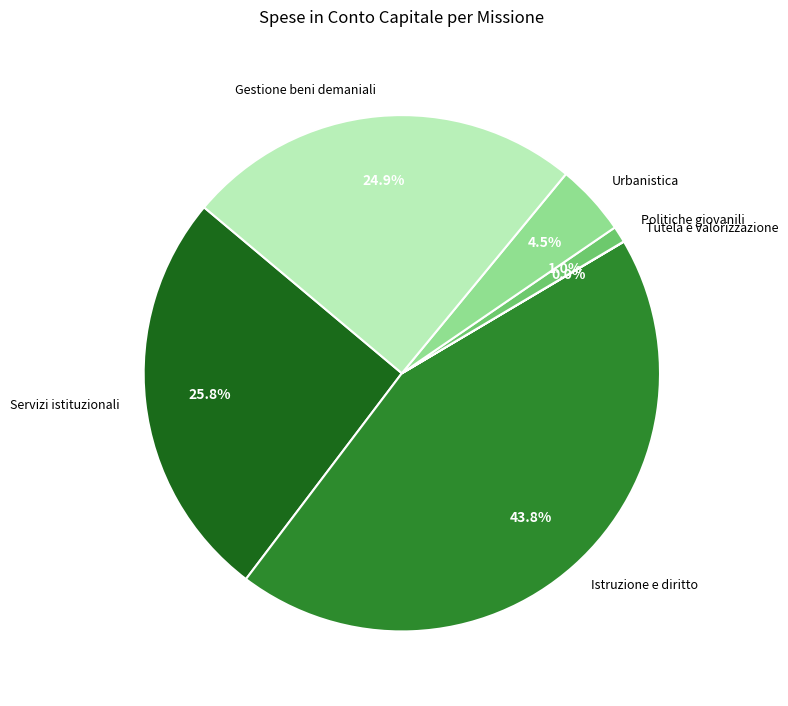

What portion of the pie excludes Gestione beni demaniali?

75.1%